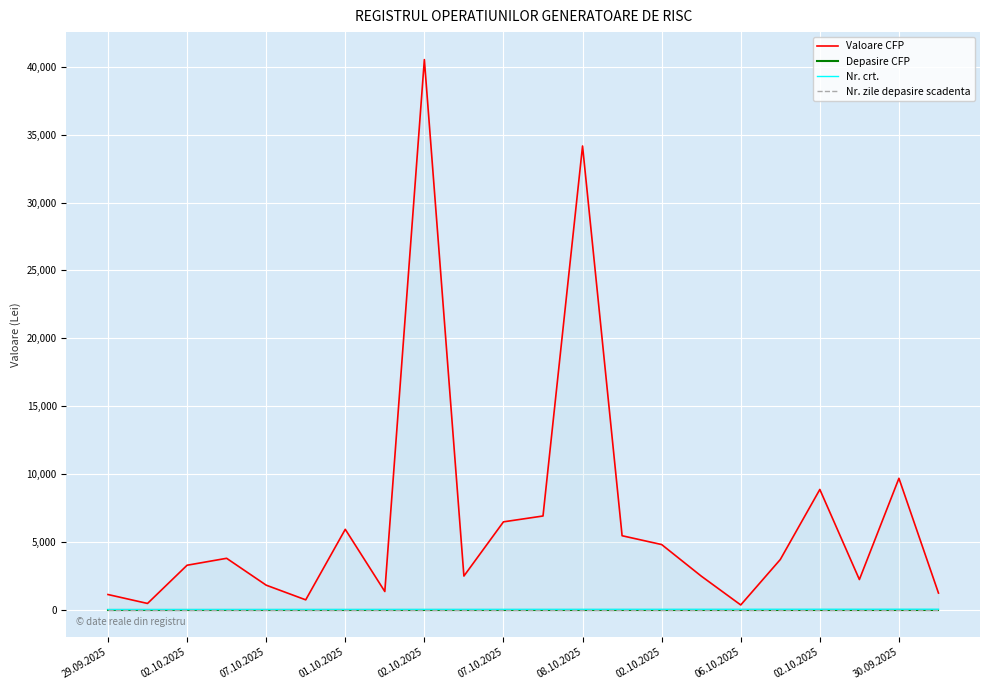

True or false: Nr. zile depasire scadenta and Valoare CFP intersect in this chart.

False